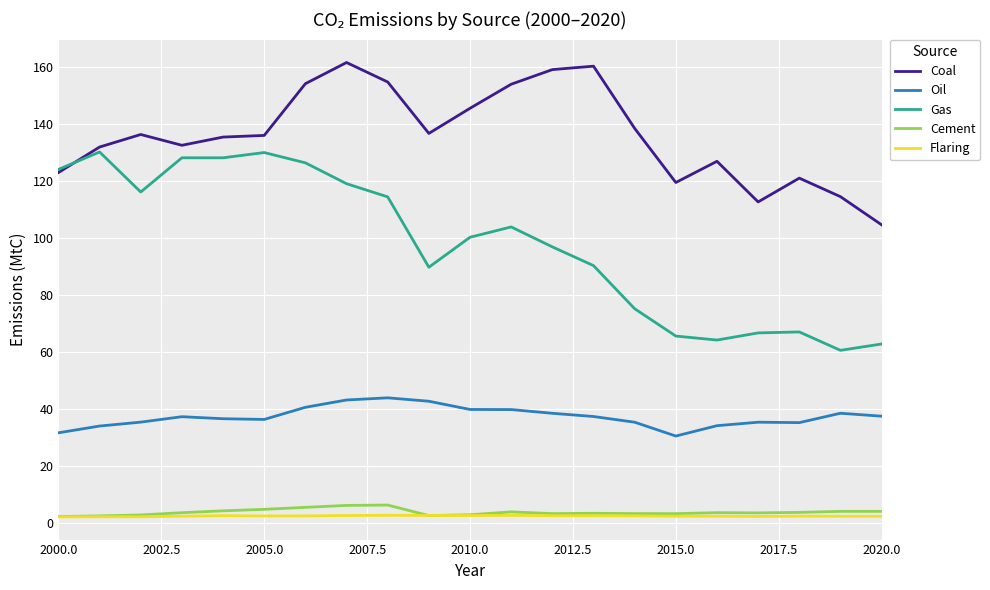

Which series has the widest spread of values?

Gas